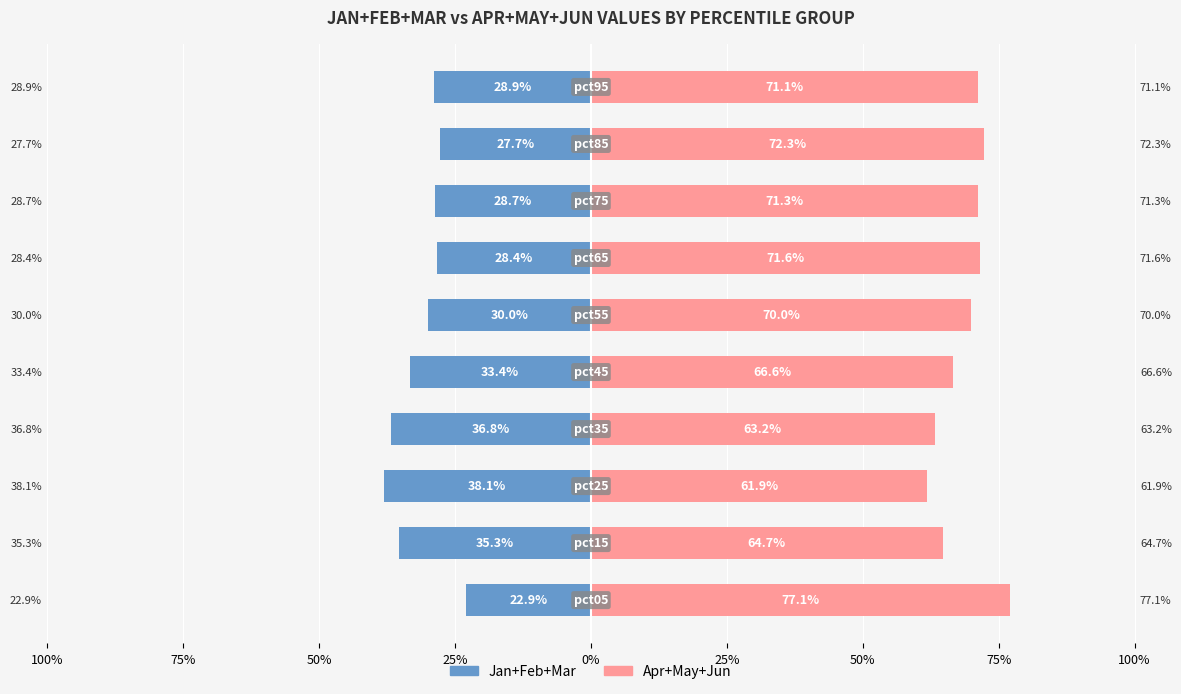

Are the bars horizontal?

Yes